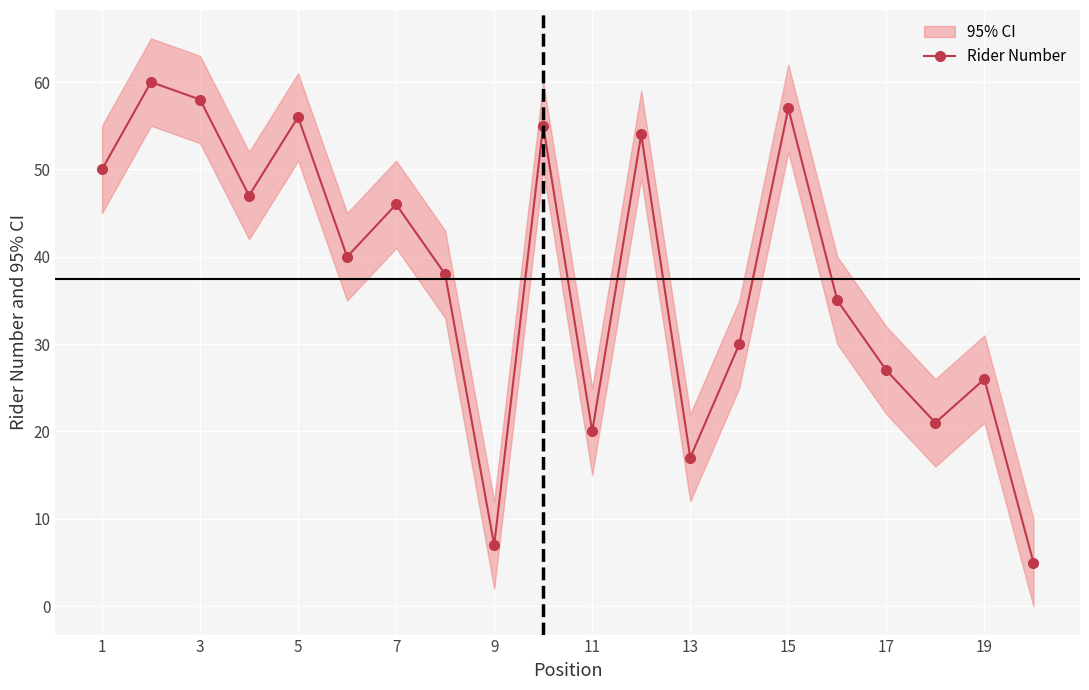

What is the maximum value shown in the chart?

60